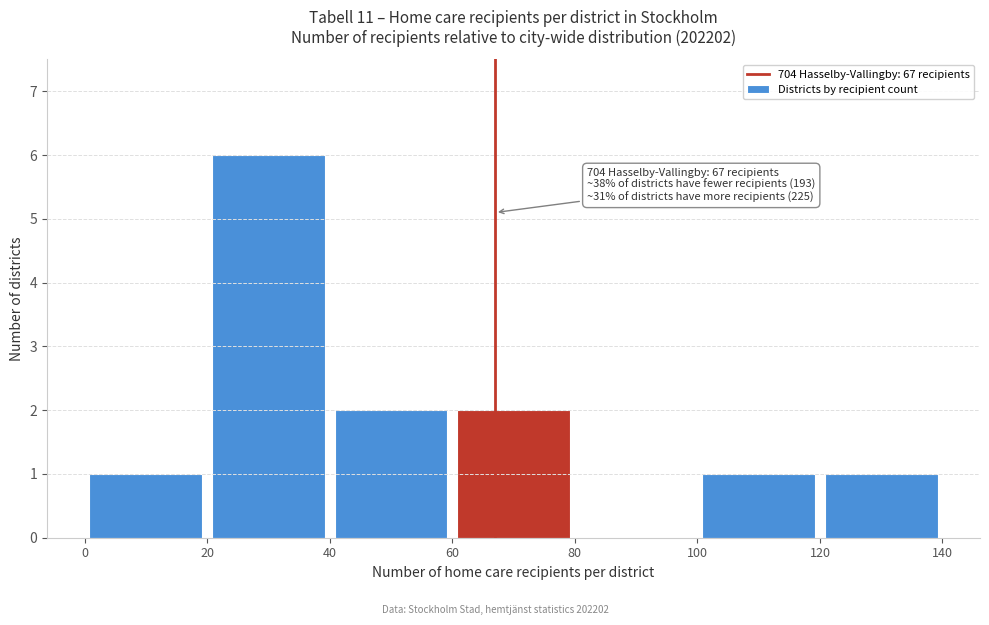

Which range on the x-axis has the tallest bar?

20 to 40